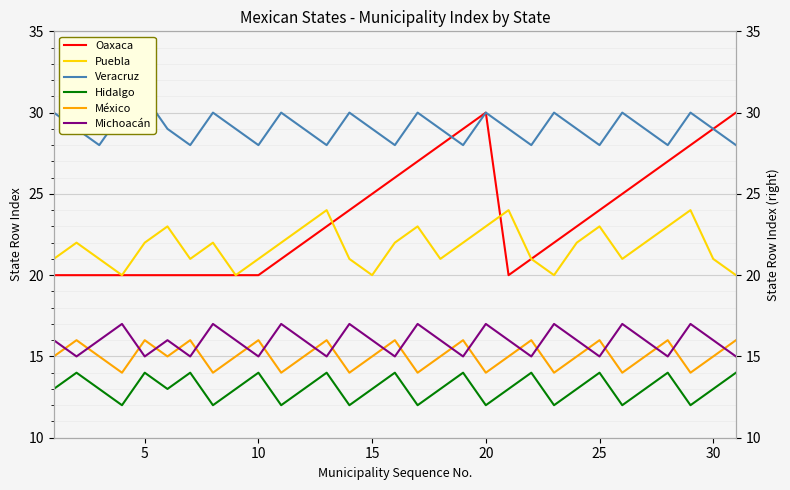

How many categories are shown in the chart?

31